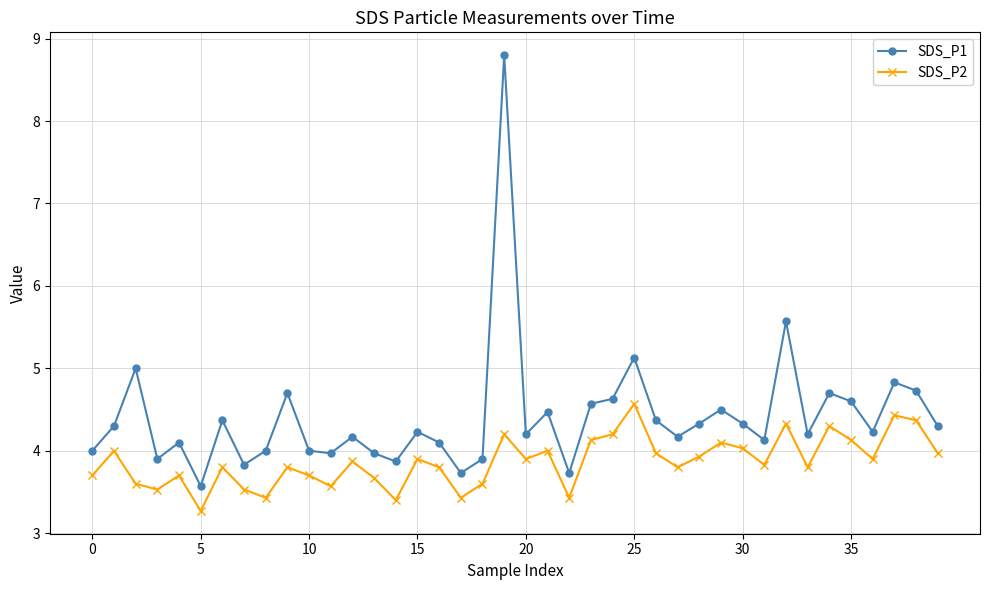

True or false: SDS_P2 and SDS_P1 intersect in this chart.

False